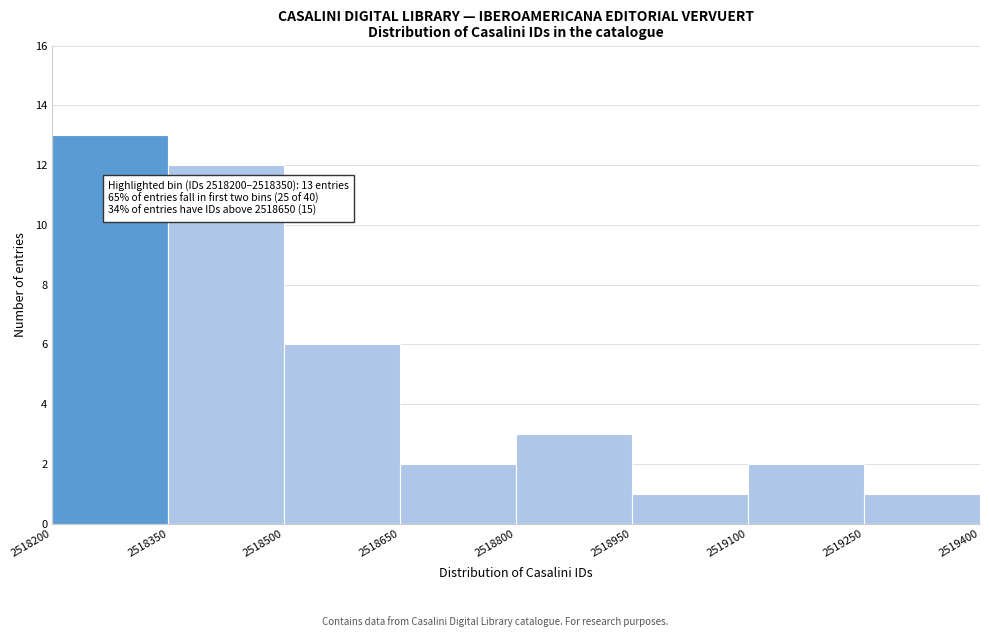

Over which range of the x-axis is the bar tallest?

2518200 to 2518350